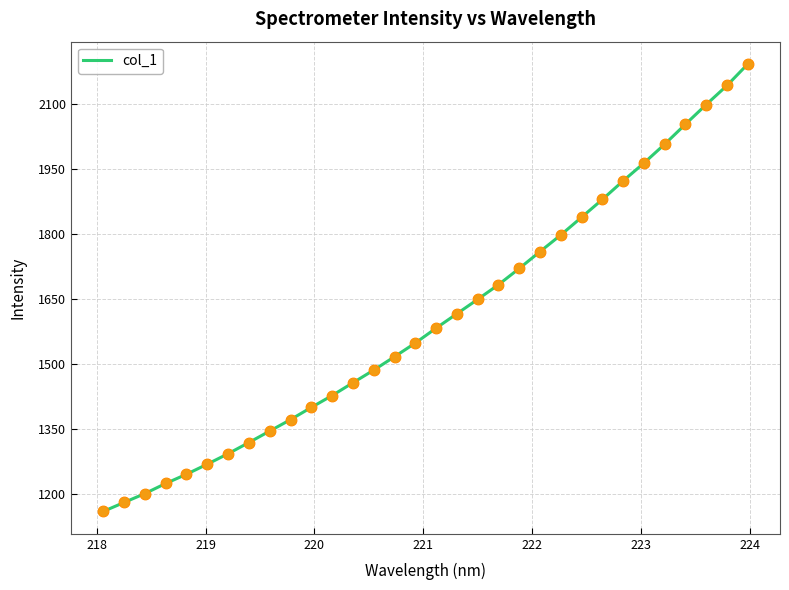

What is the maximum value shown in the chart?

2191.5